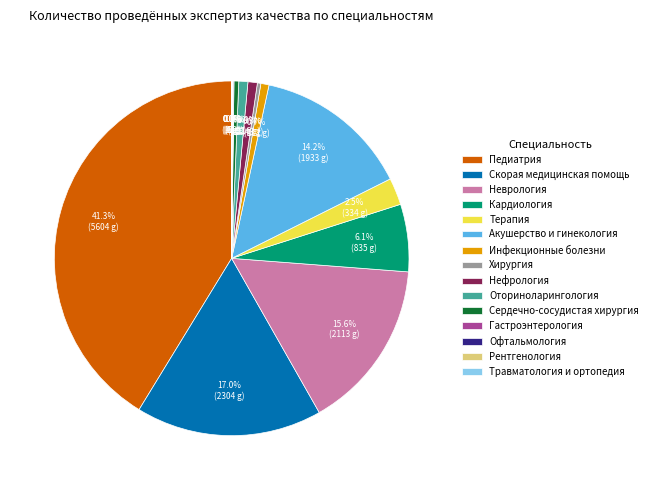

Is Скорая медицинская помощь the majority of the pie?

No